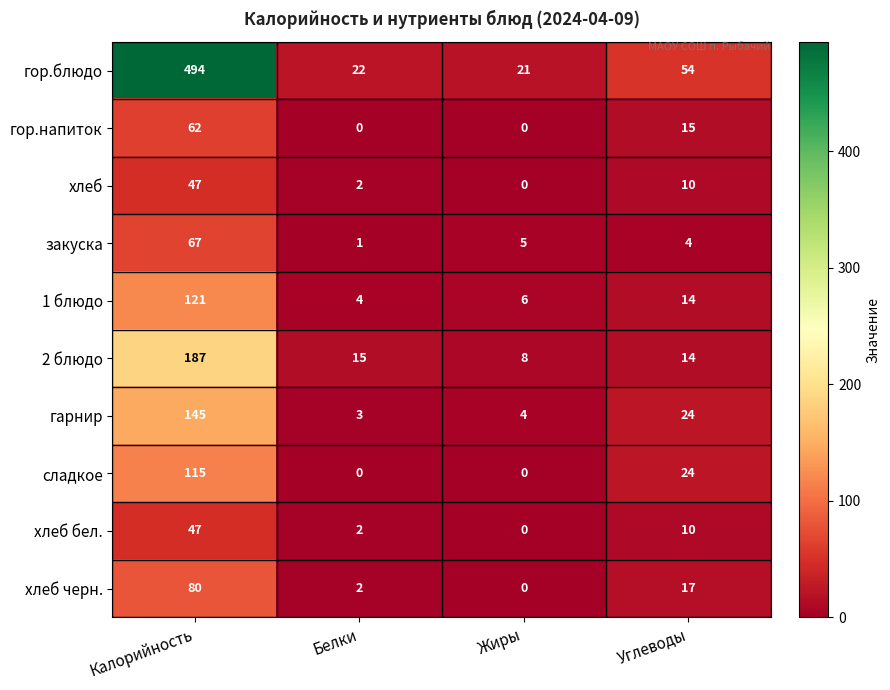

Rank the categories by 2 блюдо value from lowest to highest.

Жиры, Углеводы, Белки, Калорийность